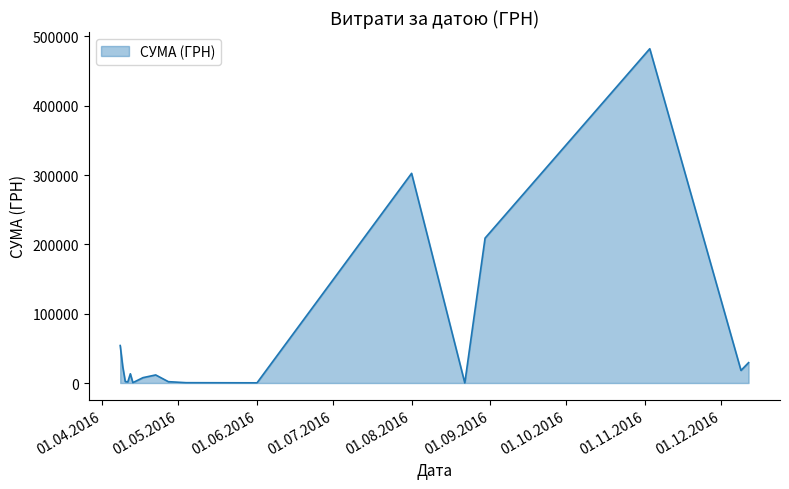

What is the sum of all values?

1159048.0